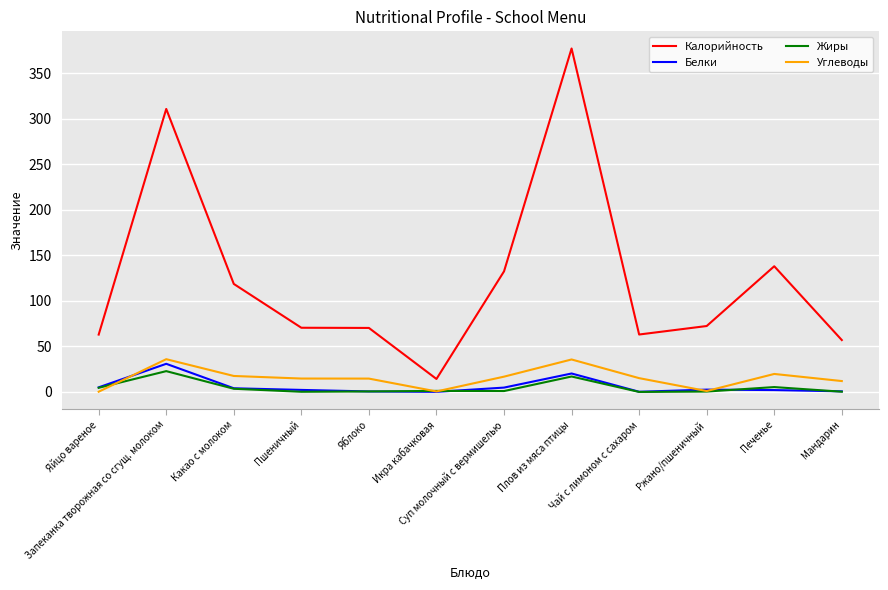

What is the average value of the Калорийность series?

123.9